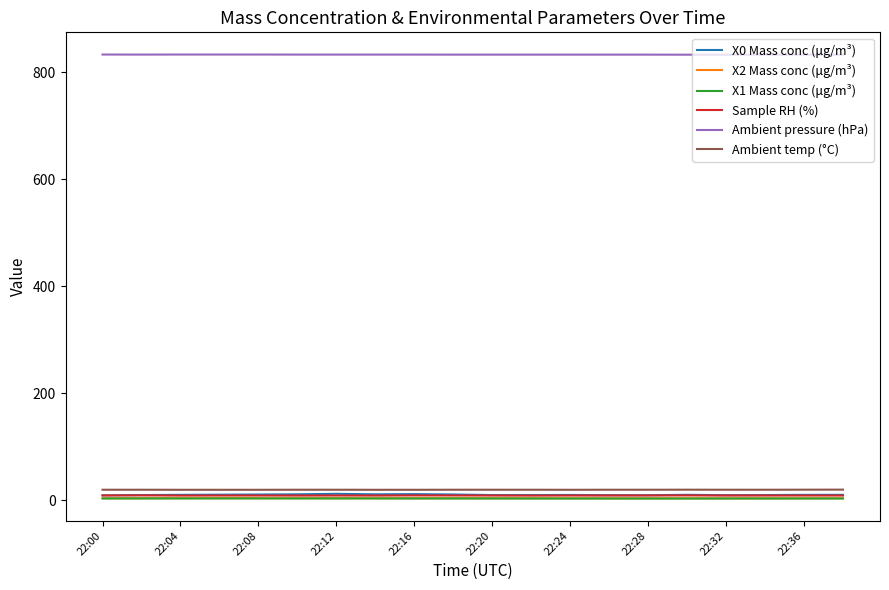

True or false: Ambient pressure (hPa) and X1 Mass conc (μg/m³) intersect in this chart.

False